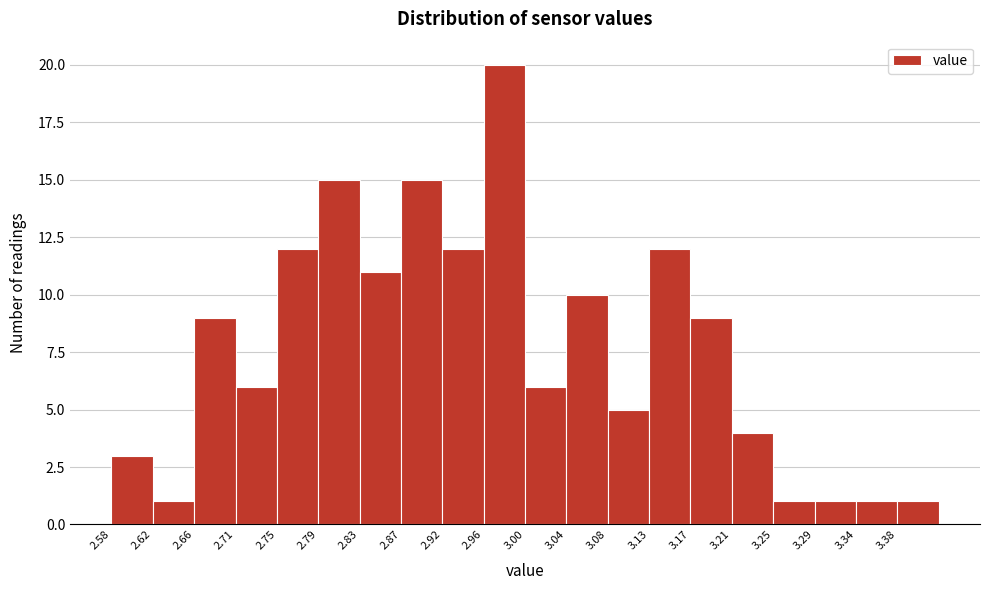

How tall is the bar that spans 3.252 to 3.294 on the x-axis? Neither the bar edges nor the heights are printed on the chart, so give them approximately, as read against the axes.

1